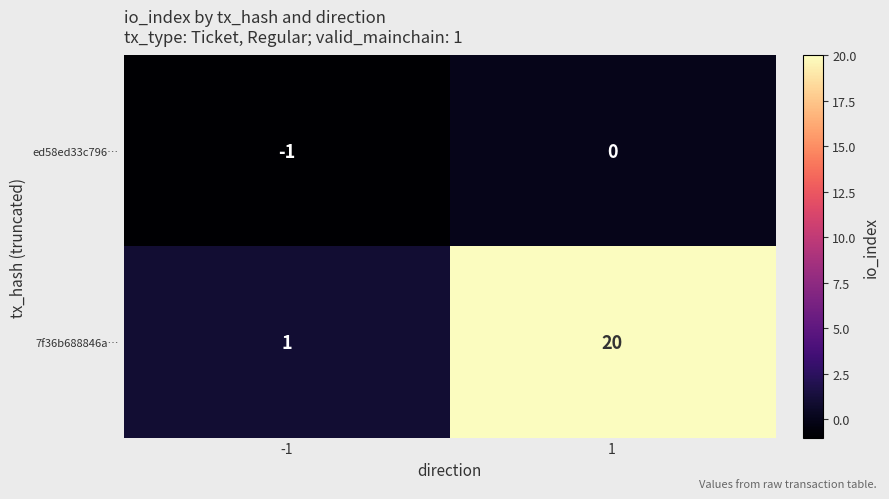

Reading left to right, transcribe all the data shown in this chart.

ed58ed33c796…: -1=-1	1=0
7f36b688846a…: -1=1	1=20